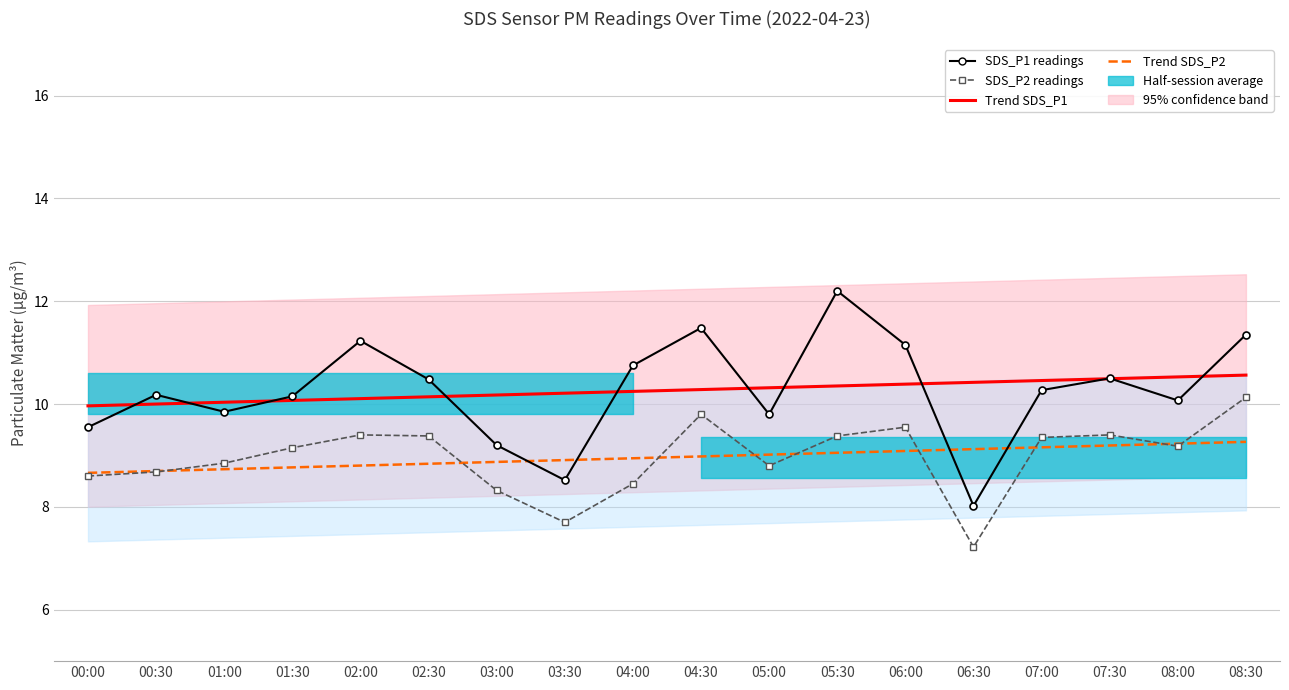

List the labels in order of SDS_P2 (PM readings) value, smallest first.

06:30, 03:30, 03:00, 04:00, 00:00, 00:30, 05:00, 01:00, 01:30, 08:00, 07:00, 02:30, 05:30, 02:00, 07:30, 06:00, 04:30, 08:30